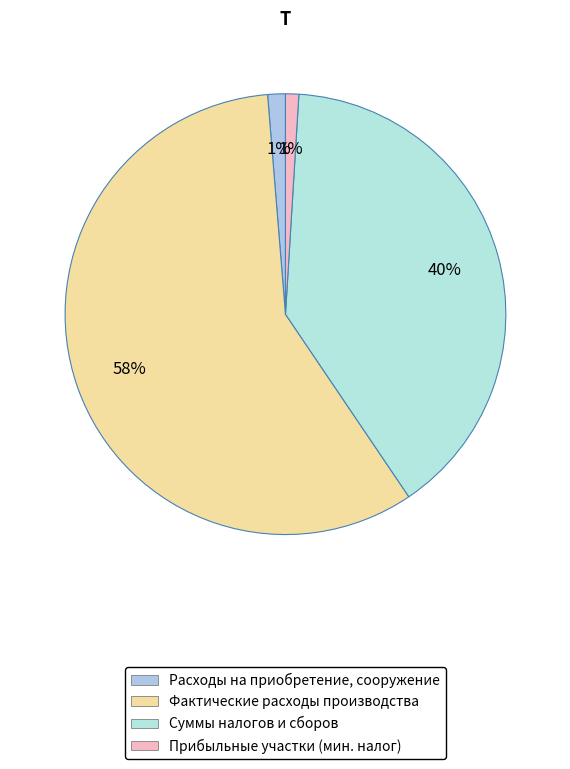

How many slices are in this pie chart?

4